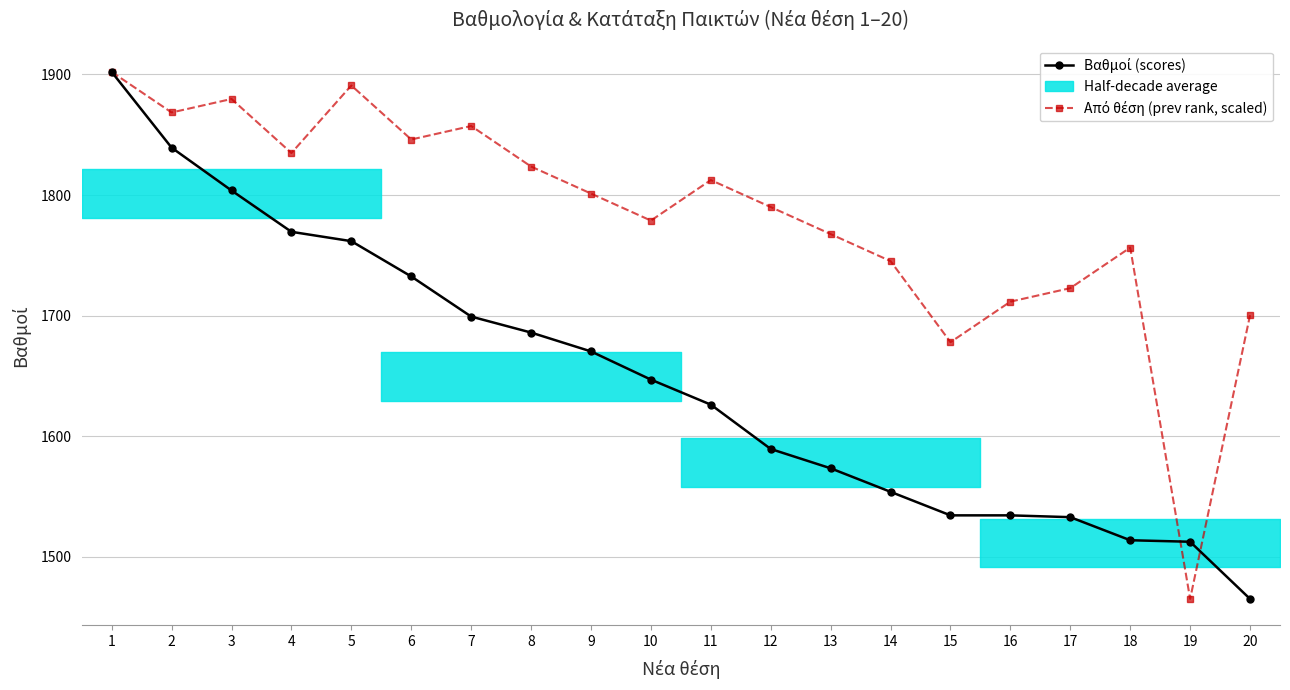

Which series has the largest total across all categories?

Από θέση (prev rank, scaled)